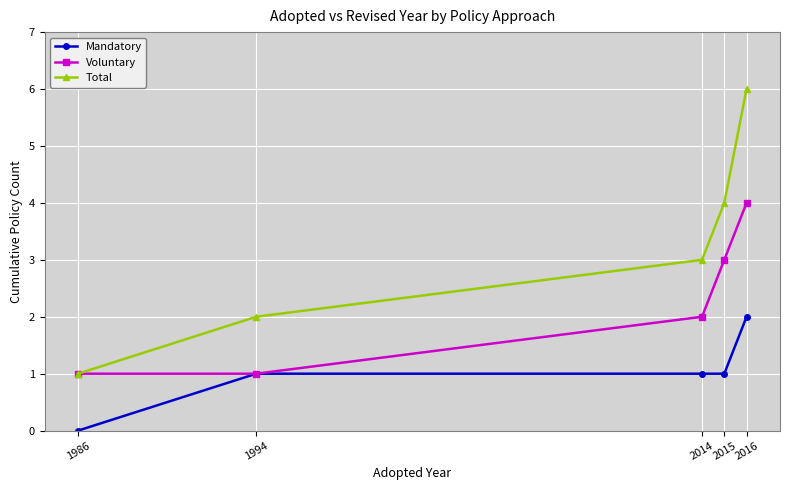

List the series in order of their peak value, highest first.

Total, Voluntary, Mandatory